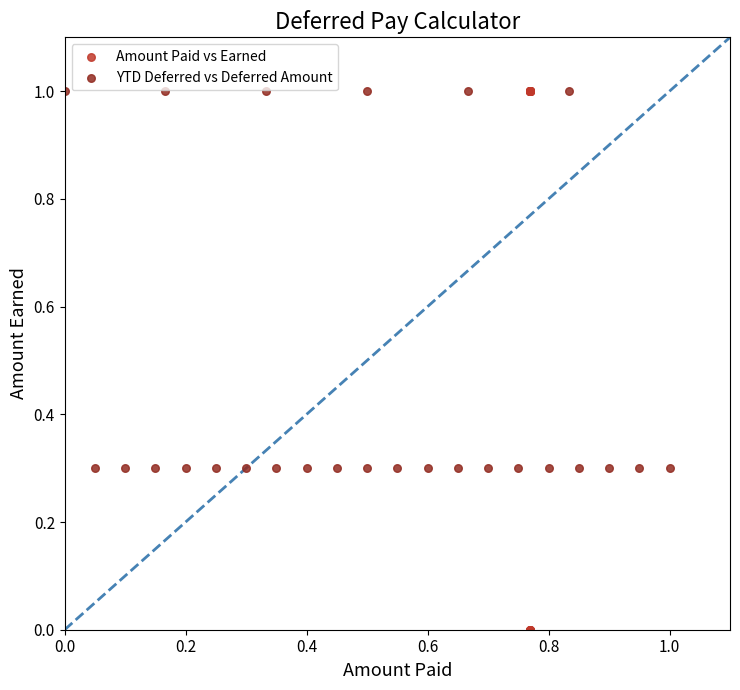

Which series has the widest spread of Y values?

Amount Paid vs Earned